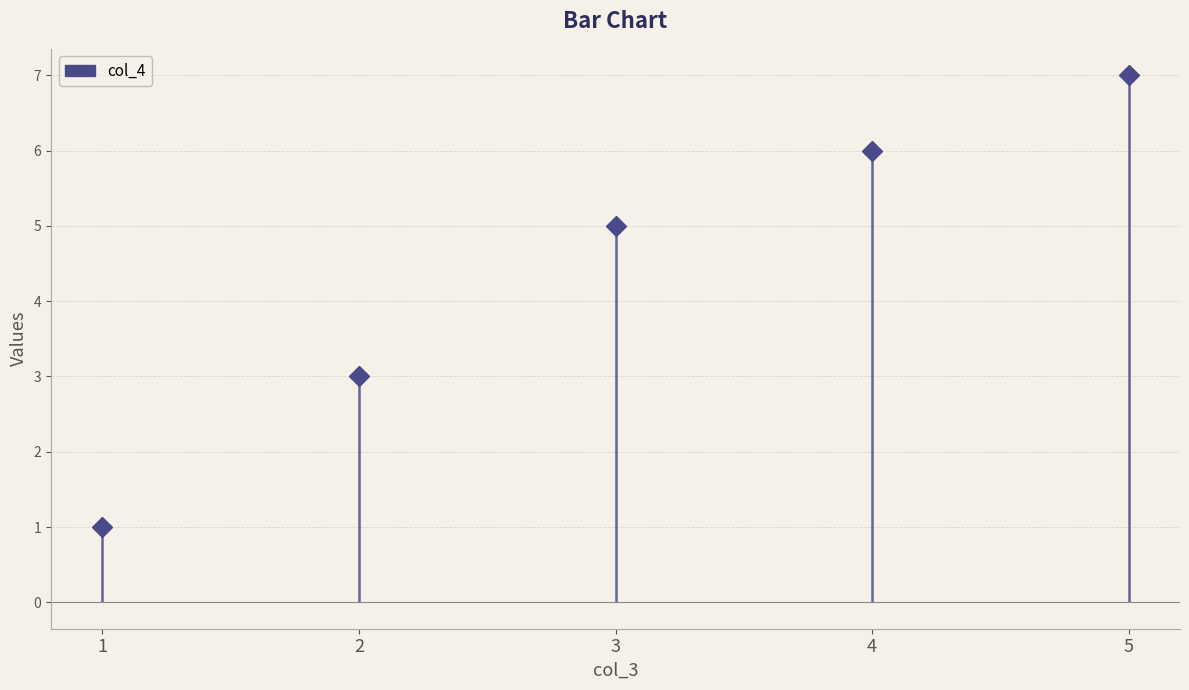

At which label is the value closest to 4?

2